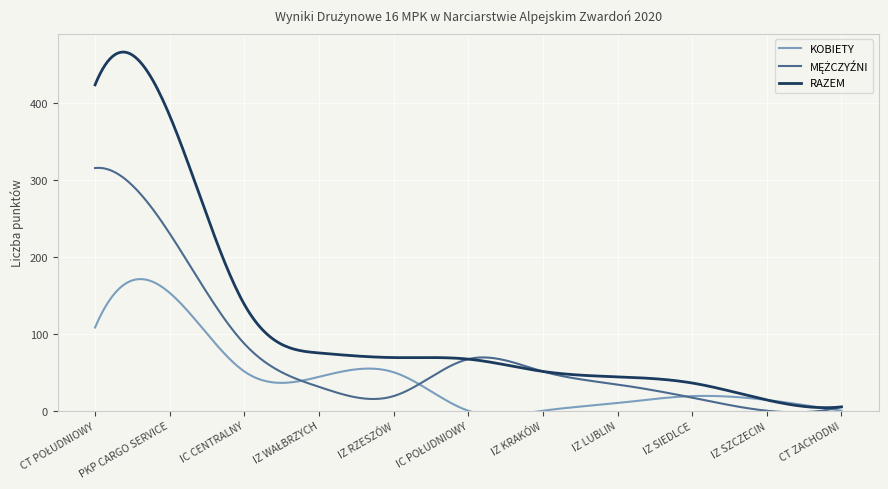

Reading left to right, list all the values displayed in this chart.

KOBIETY: CT POŁUDNIOWY=108	PKP CARGO SERVICE=153	IC CENTRALNY=51	IZ WAŁBRZYCH=44	IZ RZESZÓW=50	IC POŁUDNIOWY=0	IZ KRAKÓW=0	IZ LUBLIN=10	IZ SIEDLCE=19	IZ SZCZECIN=14	CT ZACHODNI=0
MĘŻCZYŹNI: CT POŁUDNIOWY=315	PKP CARGO SERVICE=230	IC CENTRALNY=87	IZ WAŁBRZYCH=31	IZ RZESZÓW=19	IC POŁUDNIOWY=67	IZ KRAKÓW=51	IZ LUBLIN=34	IZ SIEDLCE=17	IZ SZCZECIN=0	CT ZACHODNI=5
RAZEM: CT POŁUDNIOWY=423	PKP CARGO SERVICE=383	IC CENTRALNY=138	IZ WAŁBRZYCH=75	IZ RZESZÓW=69	IC POŁUDNIOWY=67	IZ KRAKÓW=51	IZ LUBLIN=44	IZ SIEDLCE=36	IZ SZCZECIN=14	CT ZACHODNI=5